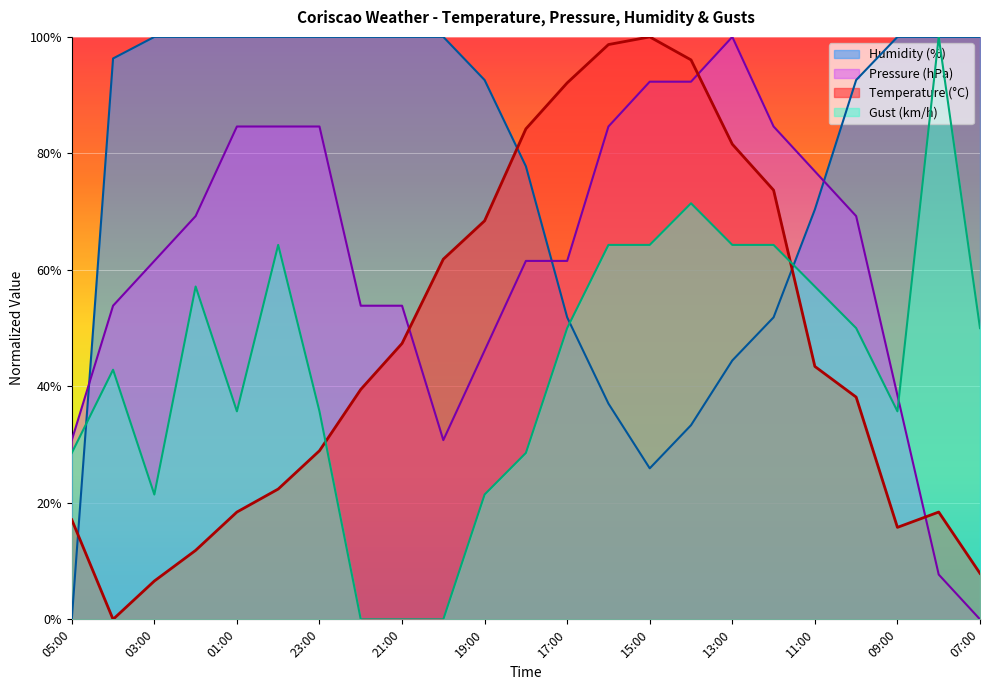

What is the maximum value shown in the chart?

100.0